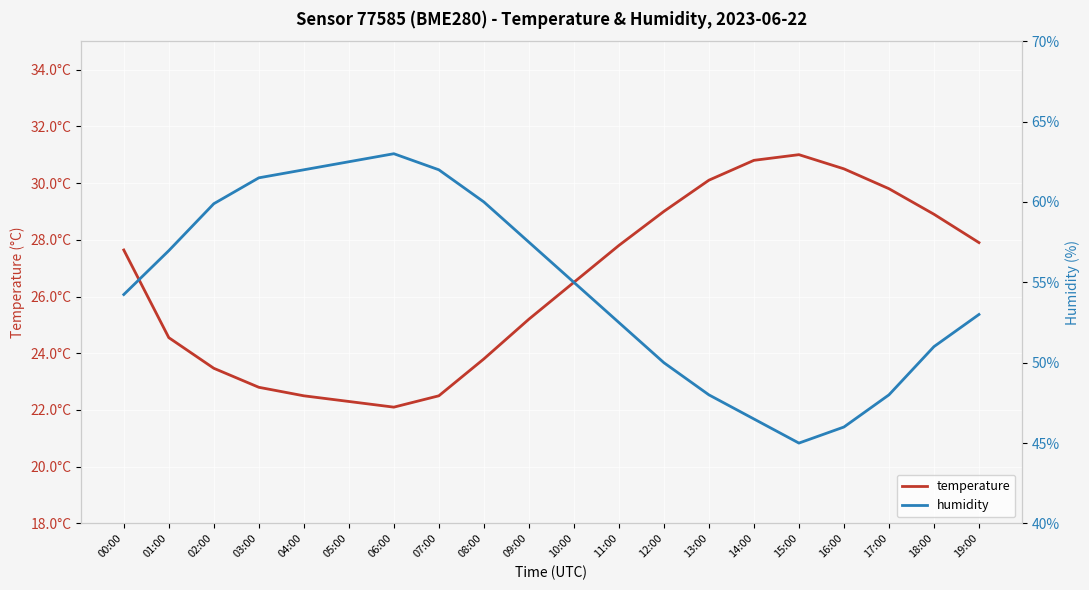

What is the label of the 3rd point from the right?

17:00